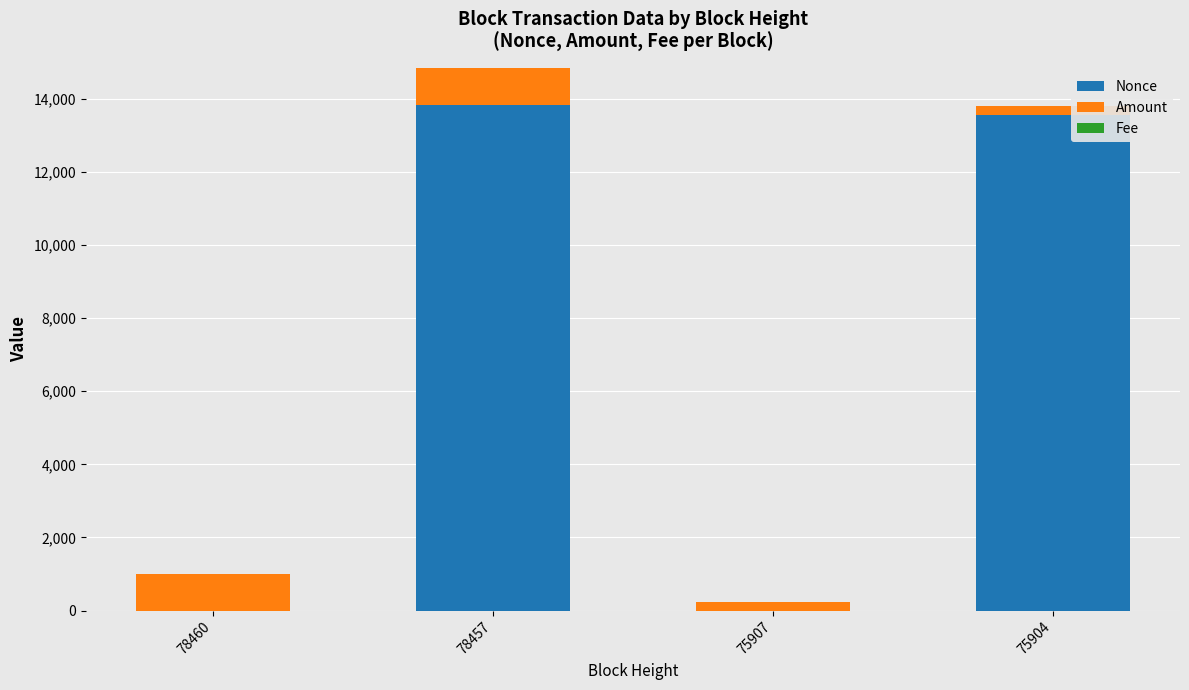

How many categories are shown in the chart?

4